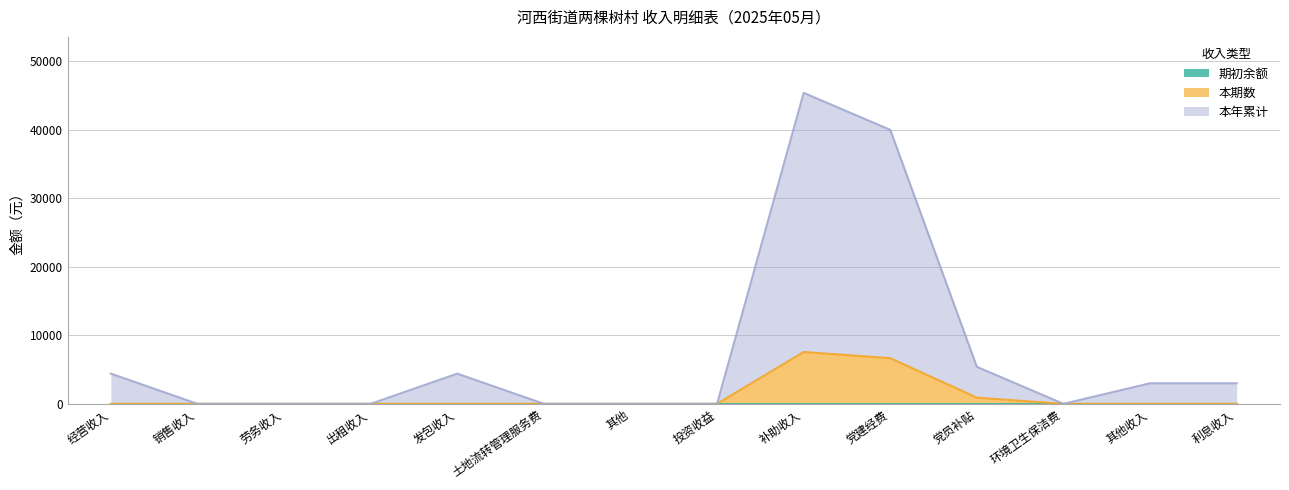

What is the total value across all series at 利息收入?

3000.7